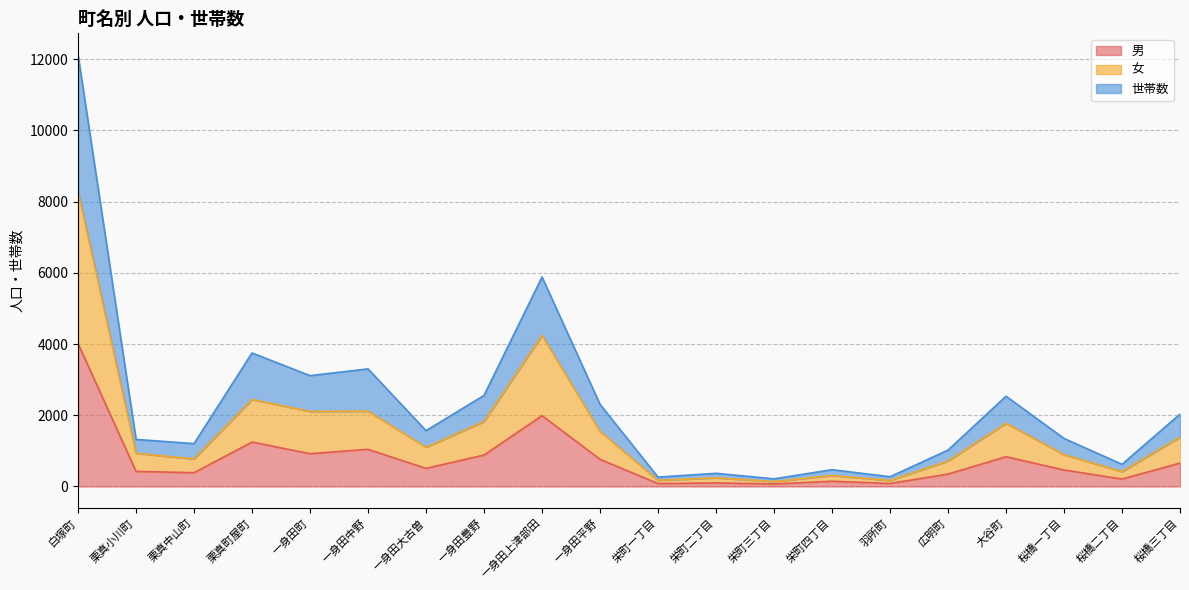

True or false: 男 has a value of 656 at 桜橋三丁目.

True